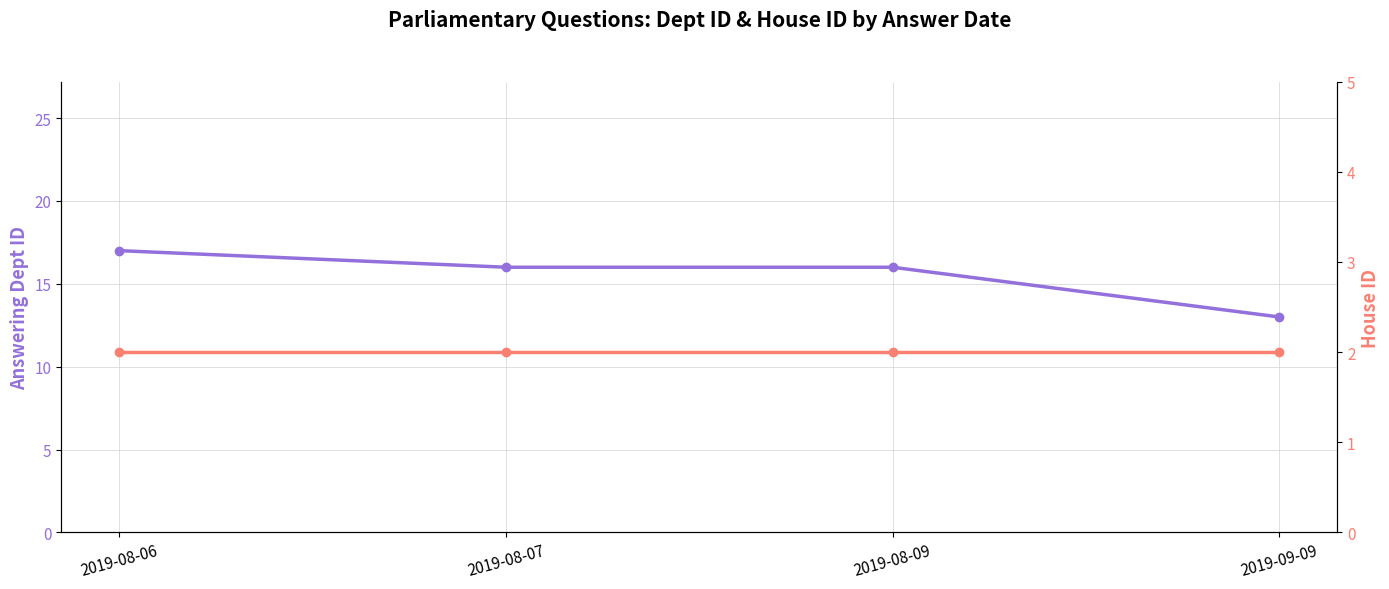

Which has a higher value, 2019-08-07 or 2019-08-09?

2019-08-07